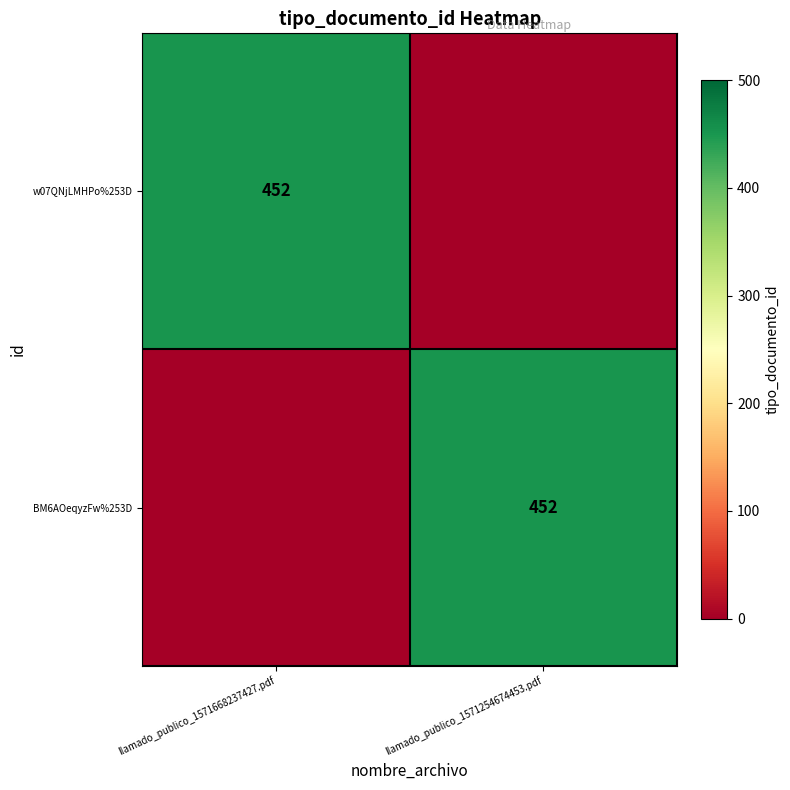

Is it true that BM6AOeqyzFw%253D equals 605 at llamado_publico_1571254674453.pdf?

False